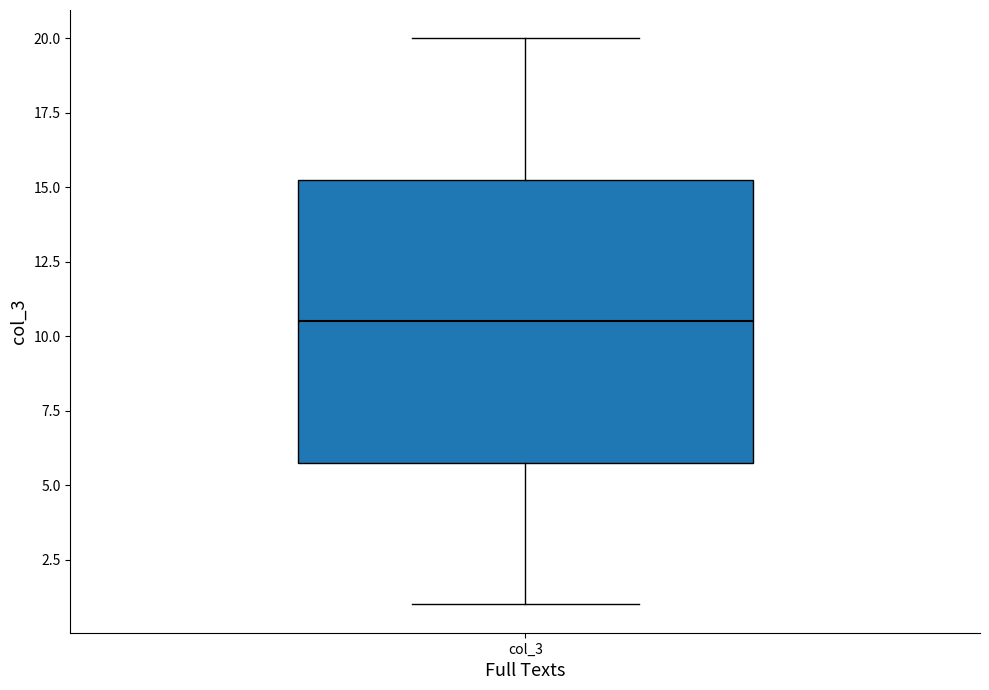

Where is the upper edge of the box for col_3 on the y-axis? The values are not printed on the chart, so give them approximately, as read against the axis.

15.5